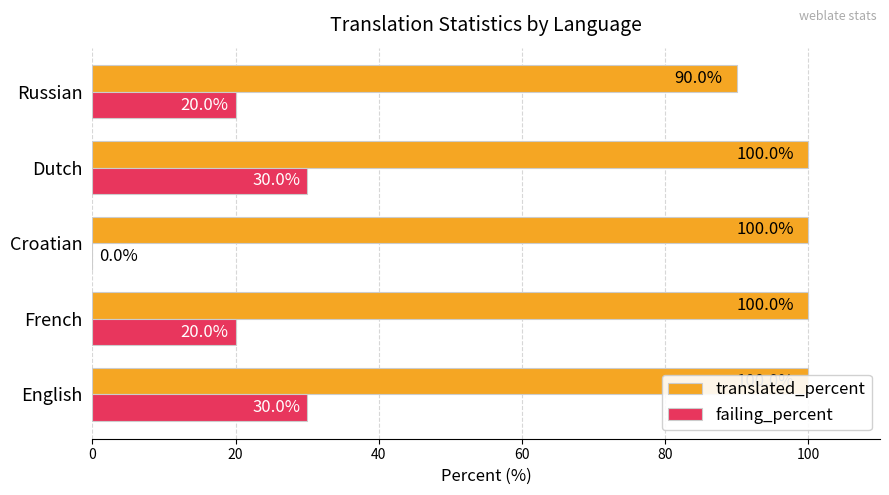

Rank the series at Croatian from highest to lowest value.

translated_percent, failing_percent